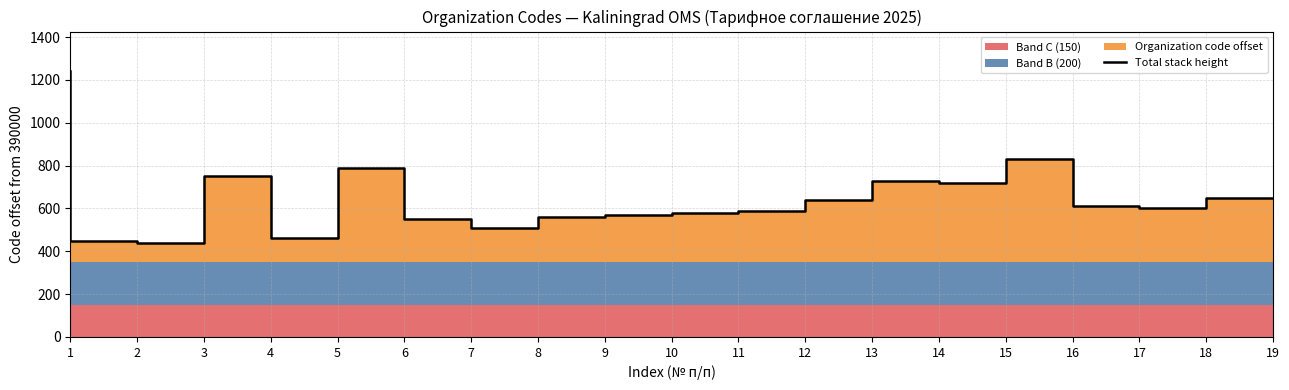

Reading left to right, what are all the values shown in this chart?

1240	450	440	750	460	790	550	510	560	570	580	590	640	730	720	830	610	600	650